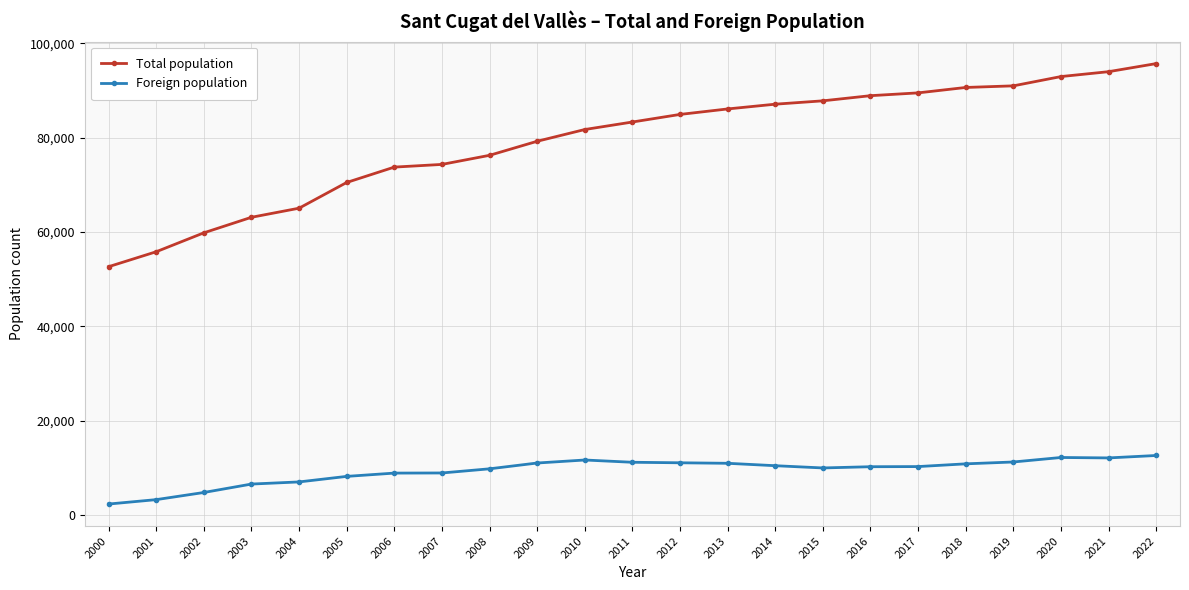

What is the difference between the second highest and second lowest values in the Foreign population series?

8937